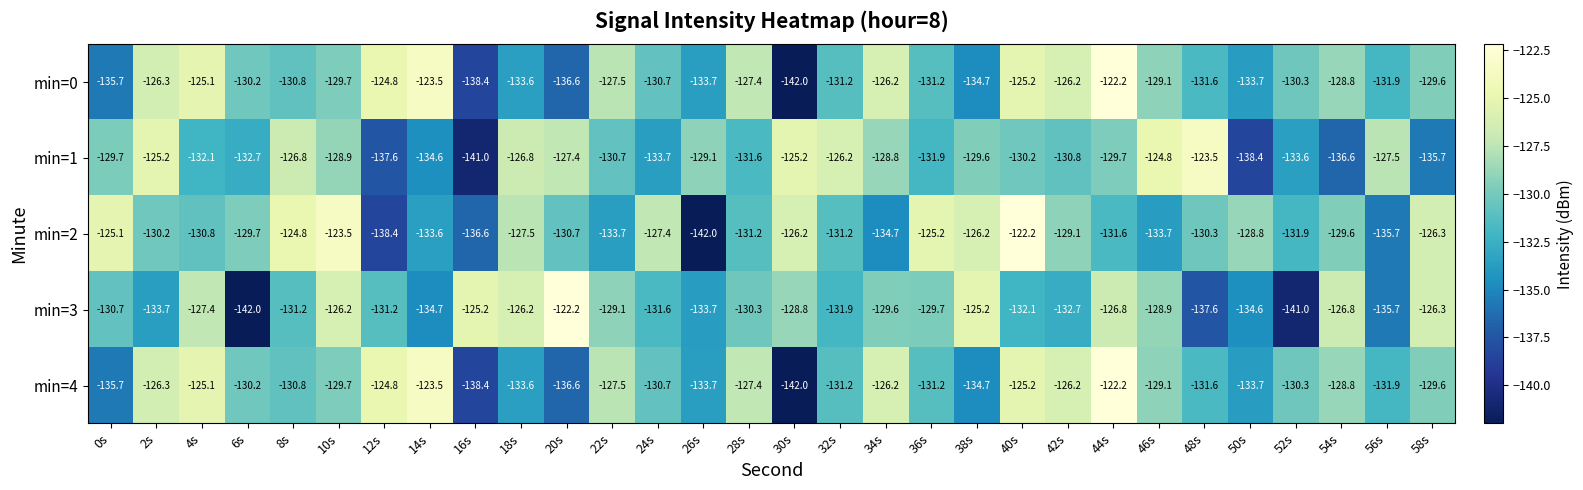

What is the smallest value displayed?

-142.0